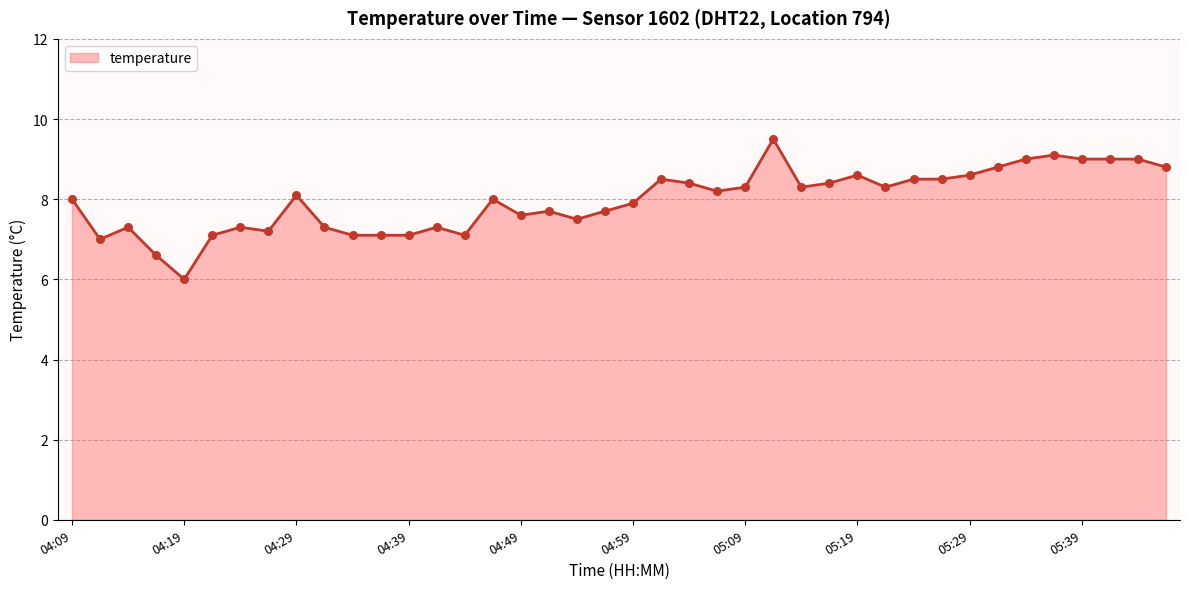

What is the difference between the maximum and minimum values?

3.5